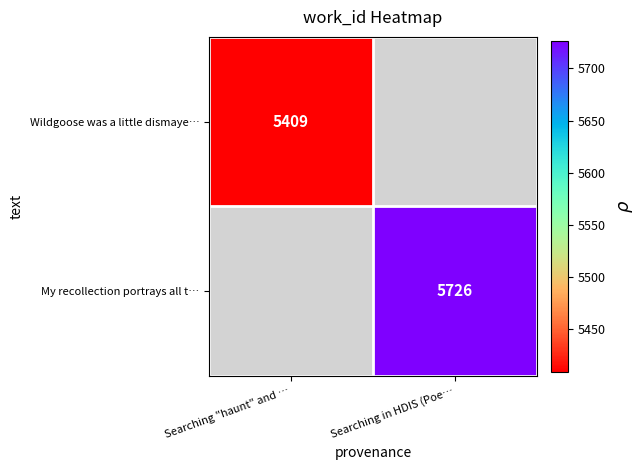

Is it true that My recollection portrays all t… equals 9974 at Searching in HDIS (Poe…?

False